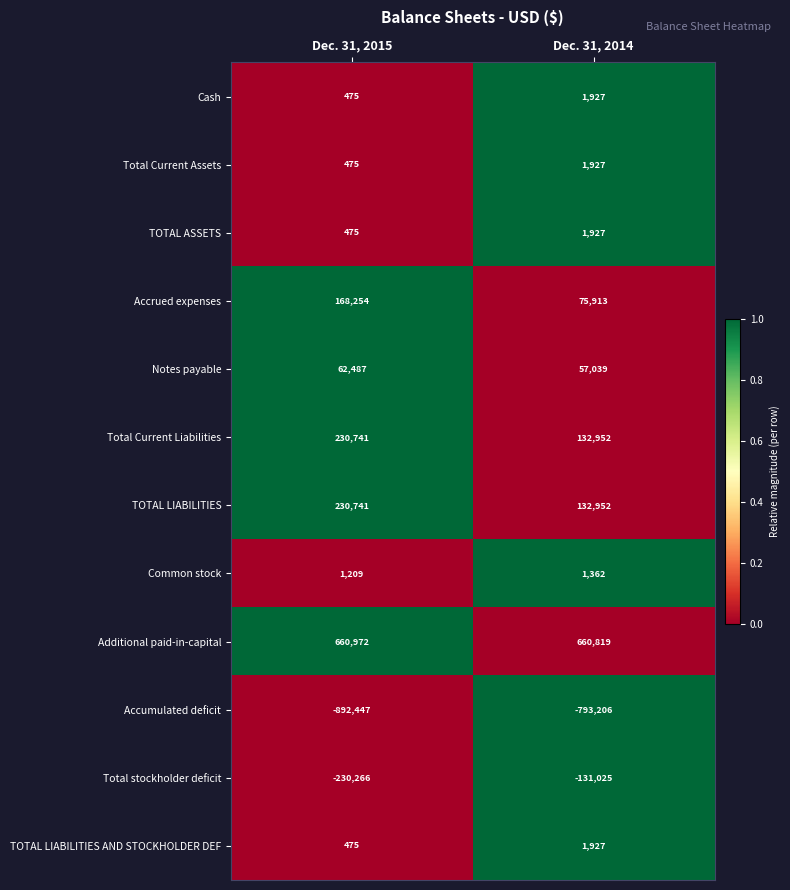

The Total Current Liabilities series shows 121019 at Dec. 31, 2015. True or false?

False